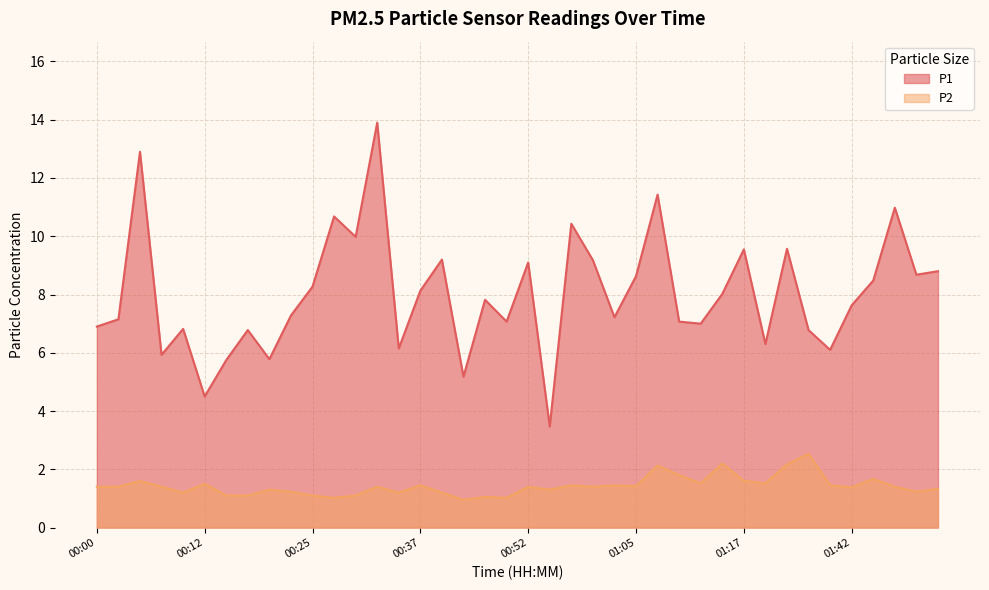

What is the smallest value displayed?

0.9